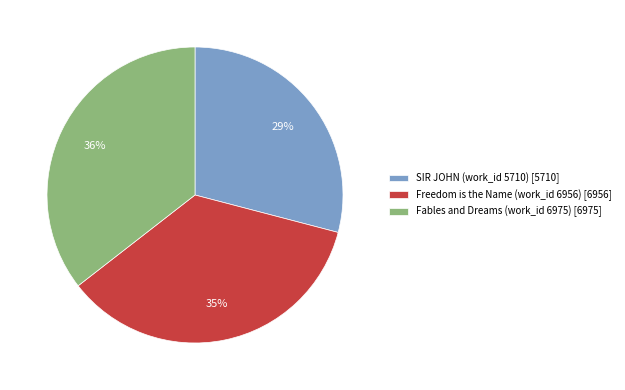

Combined, do Fables and Dreams (work_id 6975) [6975] and Freedom is the Name (work_id 6956) [6956] account for over 50%?

Yes